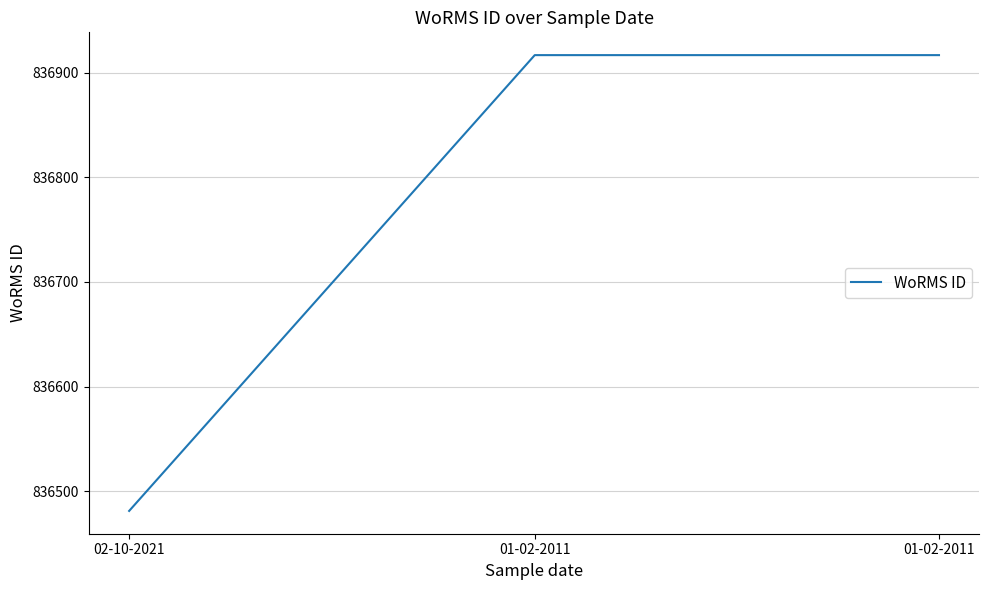

Read the value at 02-10-2021.

836481